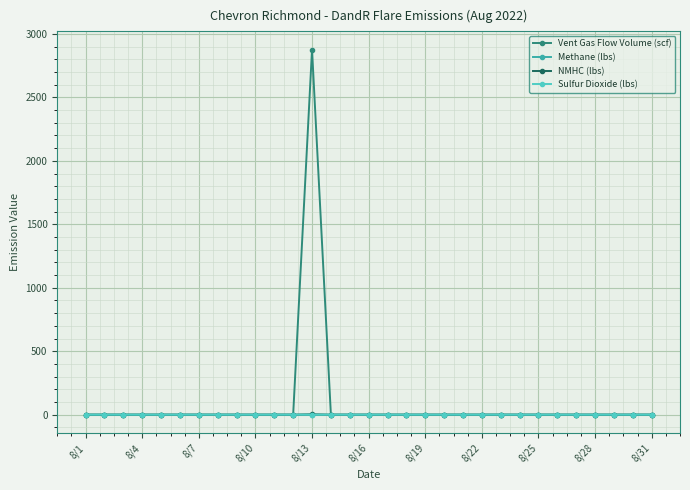

Which series has the largest range (max minus min)?

Vent Gas Flow Volume (scf)